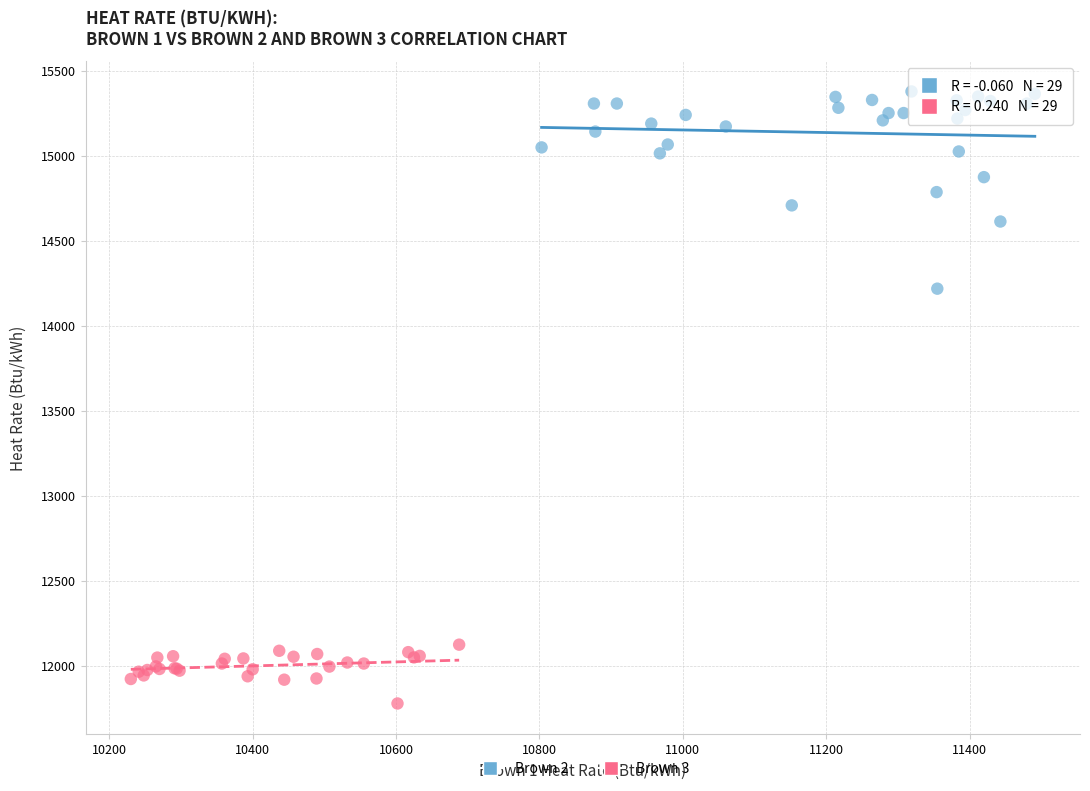

What are all the series names shown in the legend?

Brown 2, Brown 3